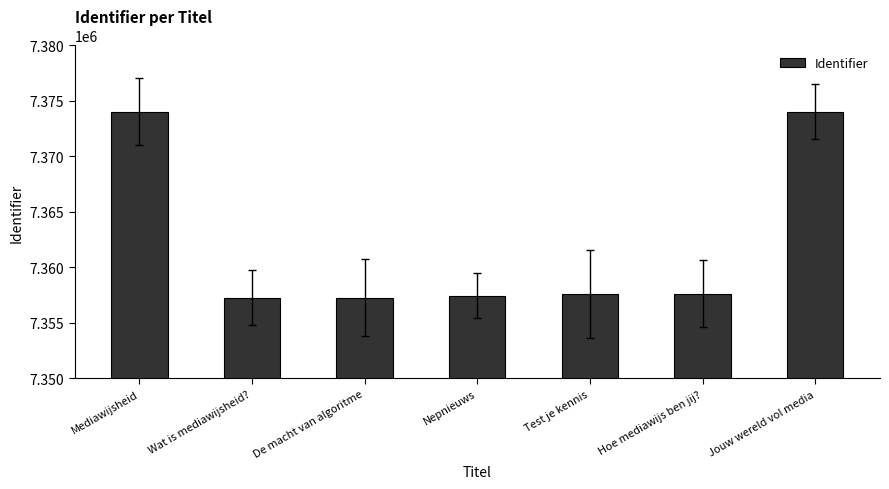

What is the maximum value shown in the chart?

7374050